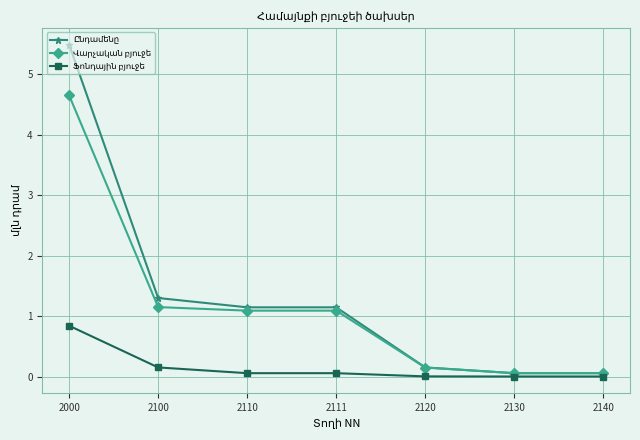

True or false: Ֆոնդային բյուջե has more than 0 interior local peaks.

False